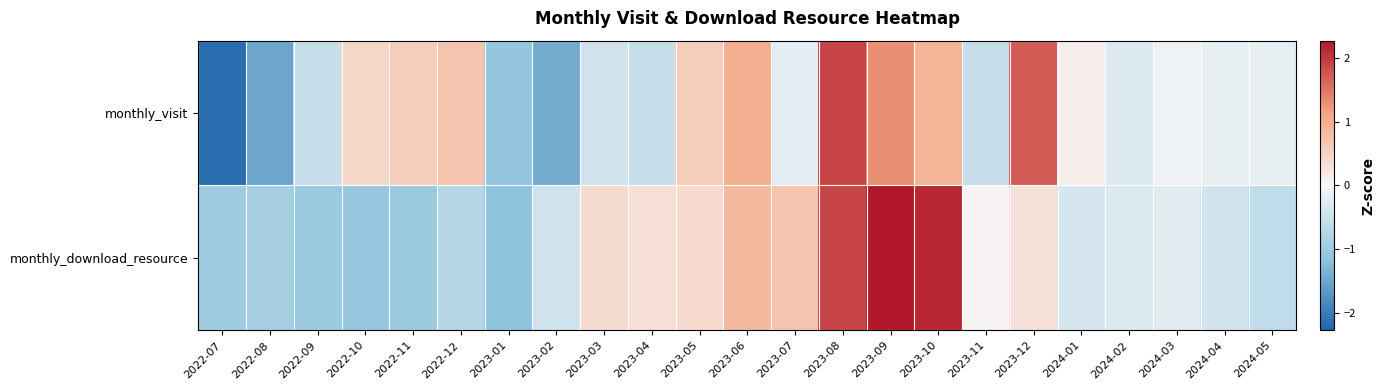

What is the spread (max minus min) of values at 2023-07?

0.9